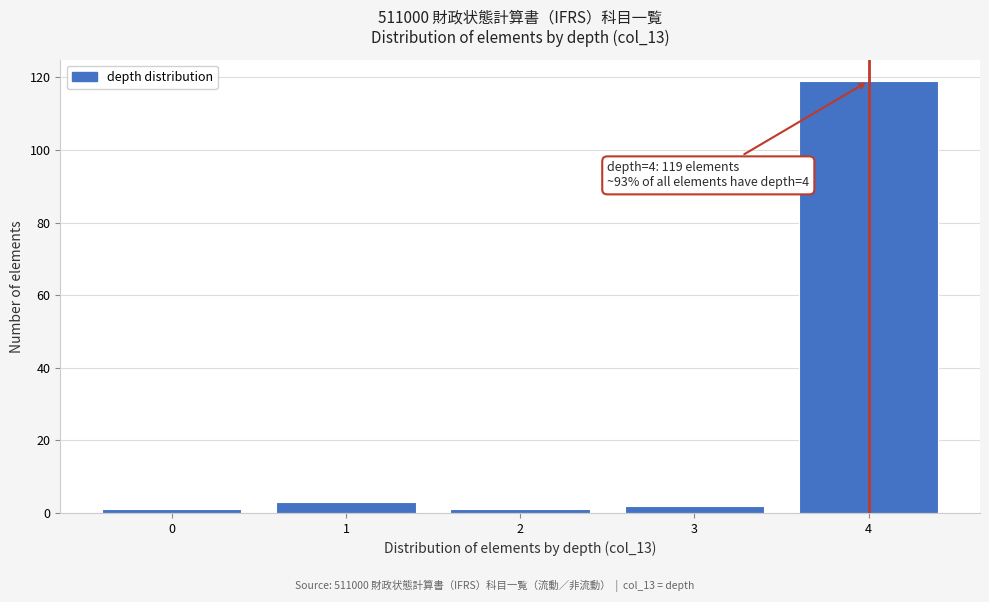

Reading left to right, extract all data points from this chart.

1	3	1	2	119